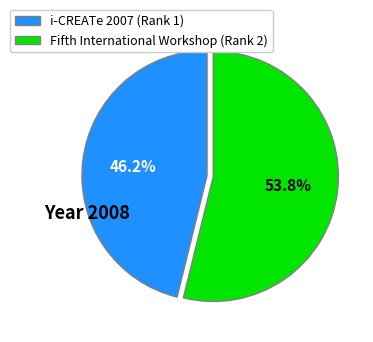

Is there any slice that represents more than half of the pie?

Yes